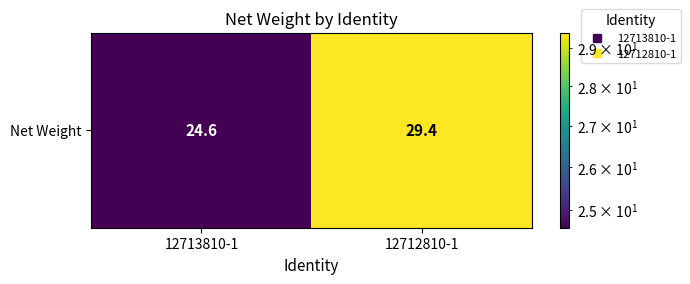

What is the change in value from 12713810-1 to 12712810-1?

+4.8